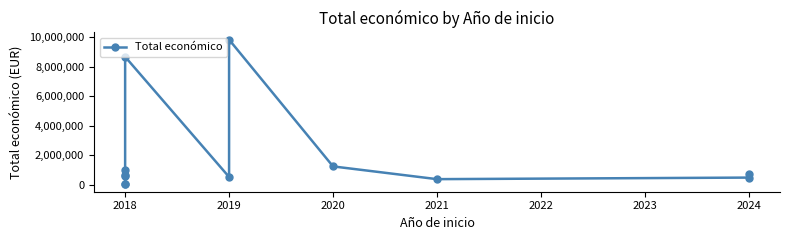

Reading left to right, extract all data points from this chart.

18970	19478	599806	644817	999992	8686325	527902	9847932	1245844	380777	486756	706697